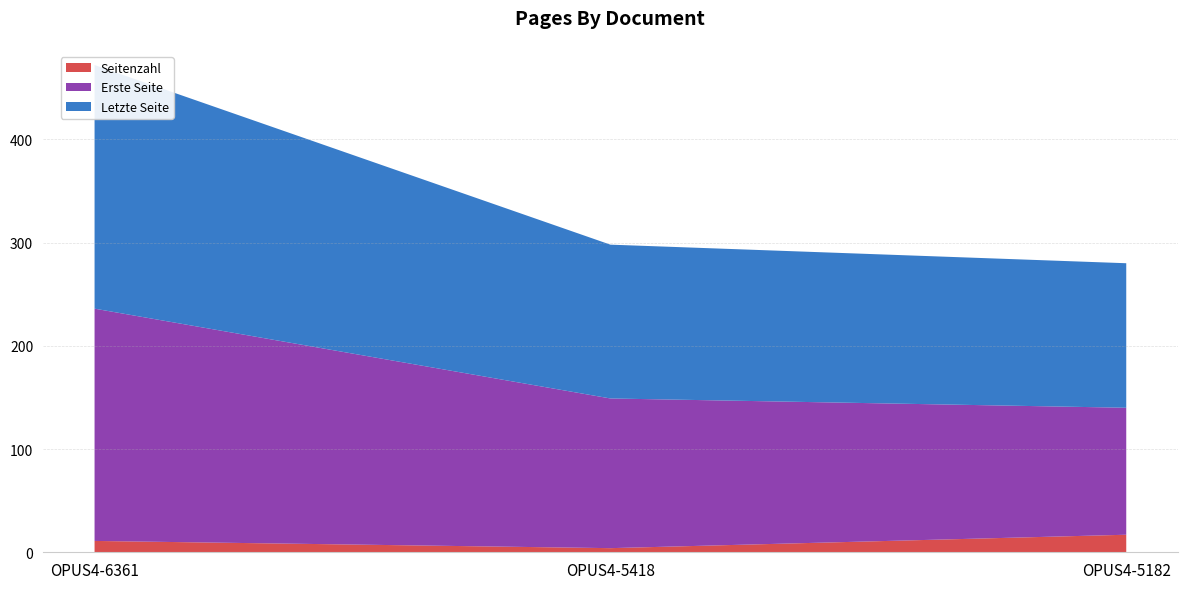

Reading left to right, list all the values displayed in this chart.

Seitenzahl: 11	4	17
Erste Seite: 225	145	123
Letzte Seite: 236	149	140